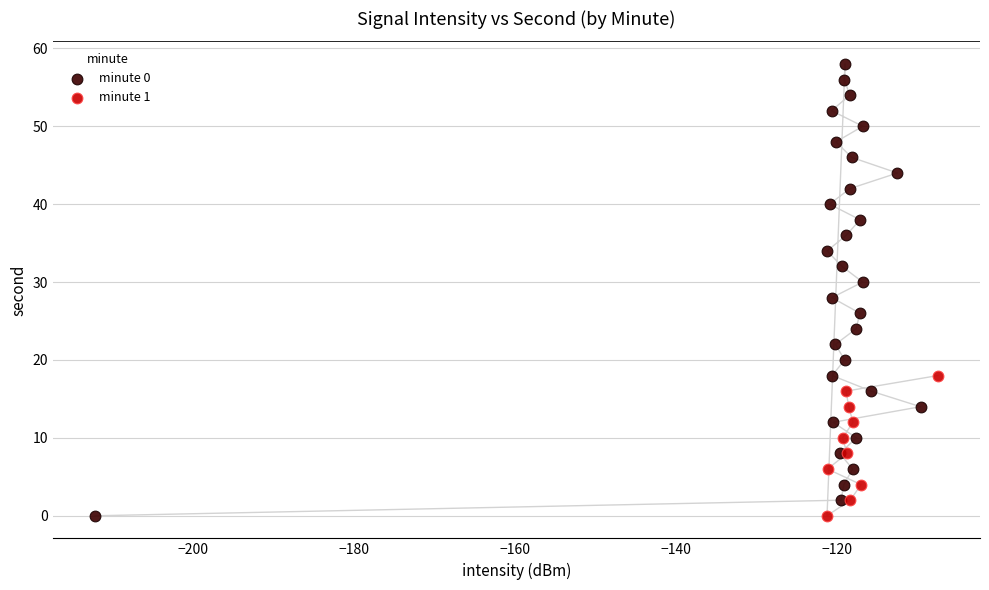

Which series has the widest spread of Y values?

minute 0